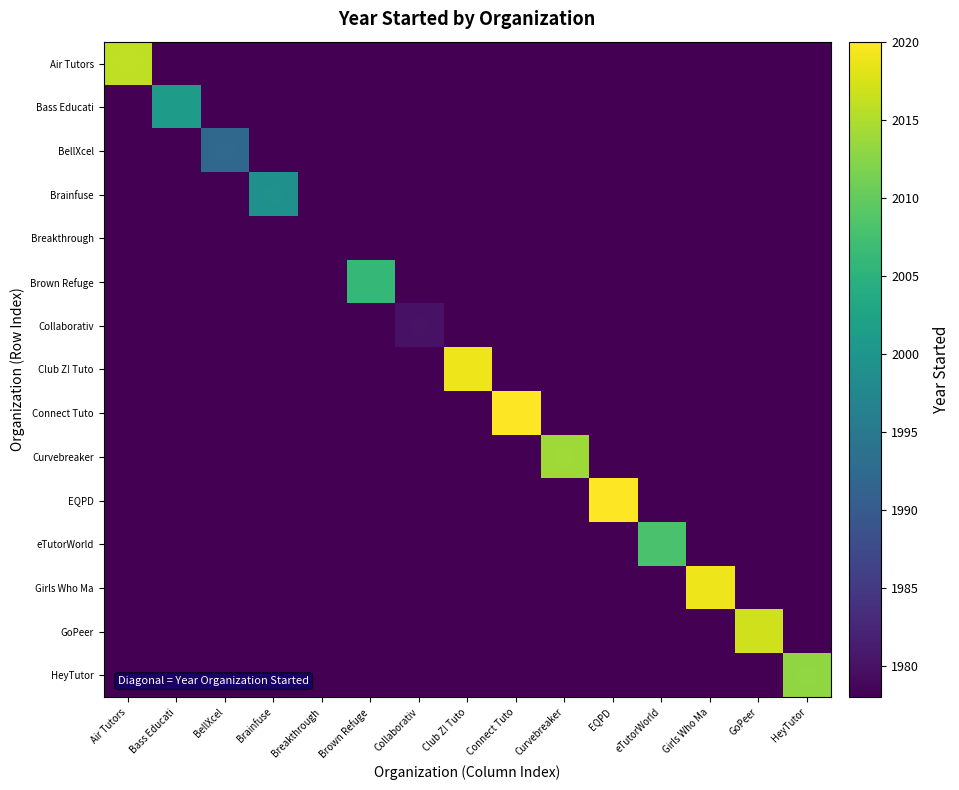

Rank the series by their maximum value, from highest to lowest.

Connect Tuto, EQPD, Club Z! Tuto, Girls Who Ma, GoPeer, Air Tutors, Curvebreaker, HeyTutor, eTutorWorld, Brown Refuge, Bass Educati, Brainfuse, BellXcel, Collaborativ, Breakthrough, Organization Year Started